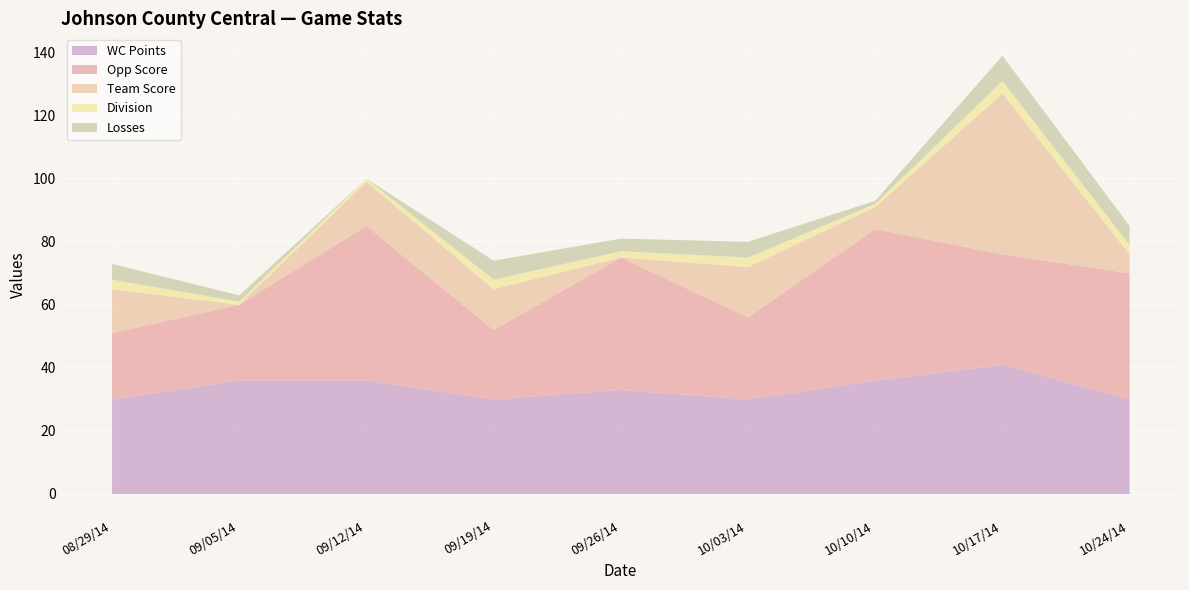

What is the sum of the WC Points values at 10/03/14 and 08/29/14?

60